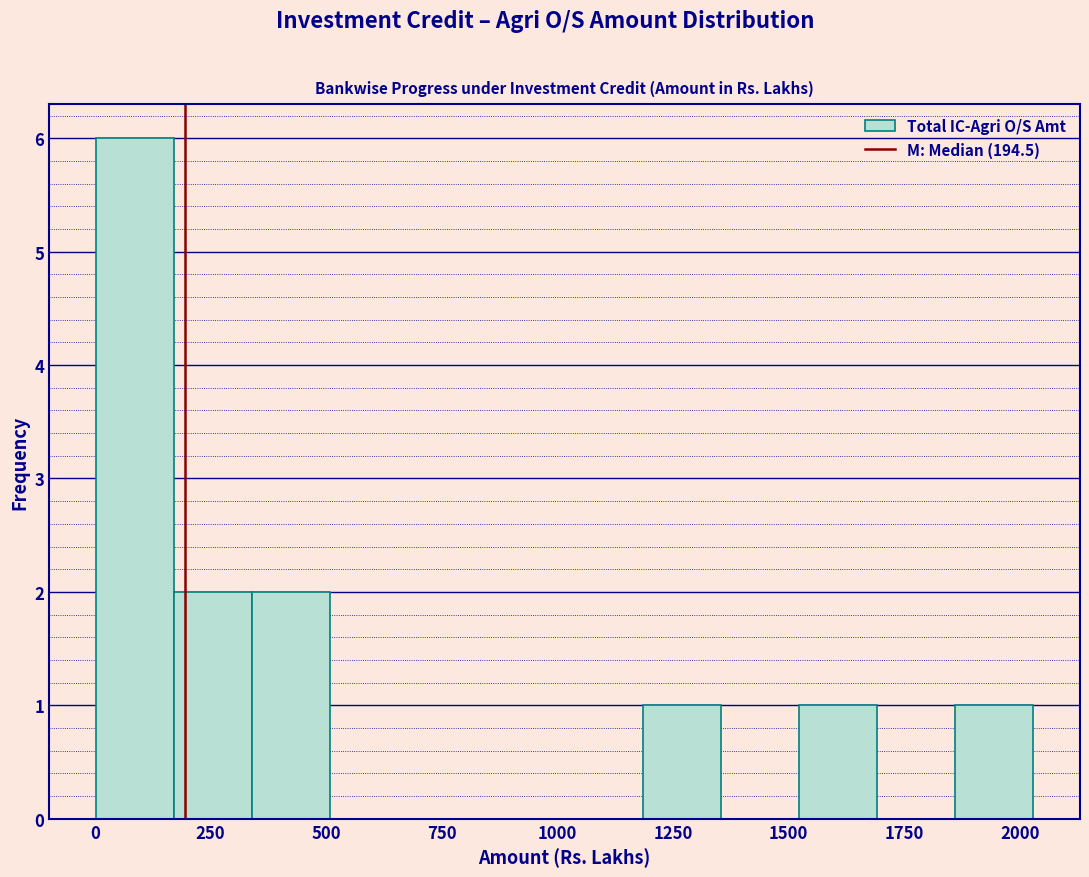

Read against the x-axis, roughly where is the centre of the tallest bar?

100